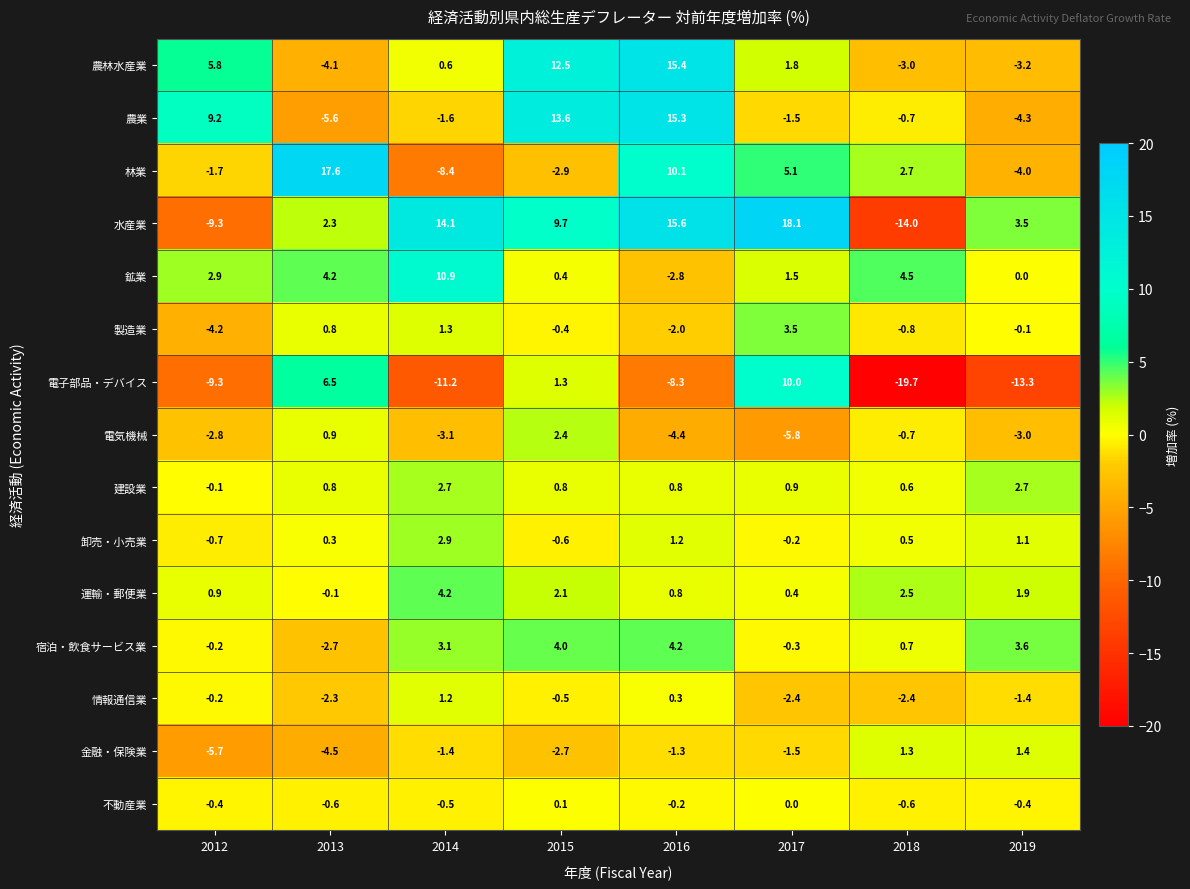

What is the maximum value shown in the chart?

18.1